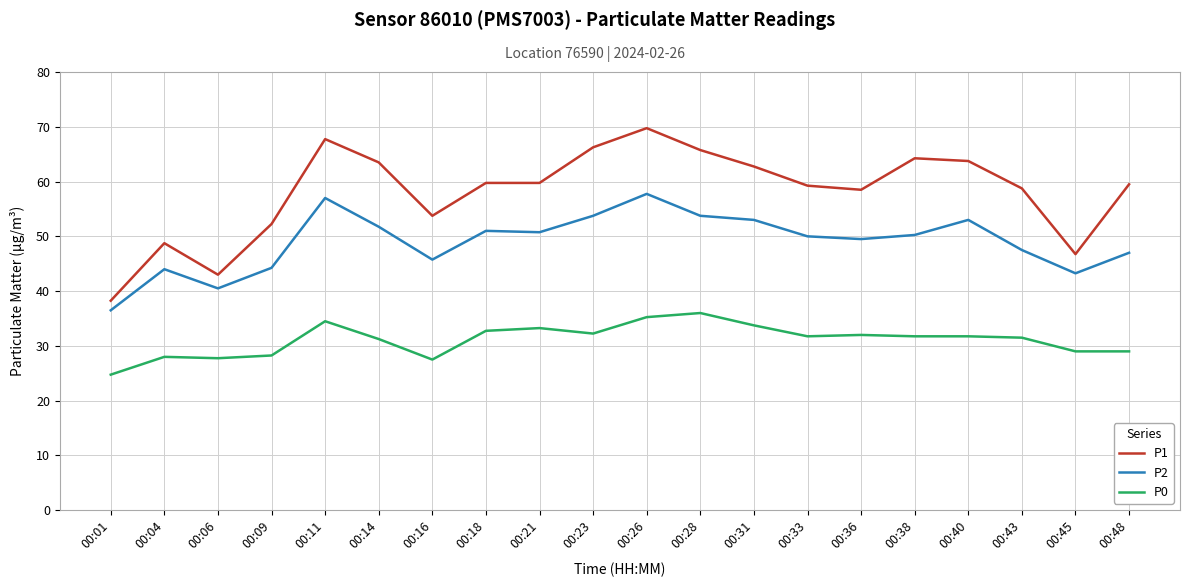

What are all the series names shown in the legend?

P1, P2, P0